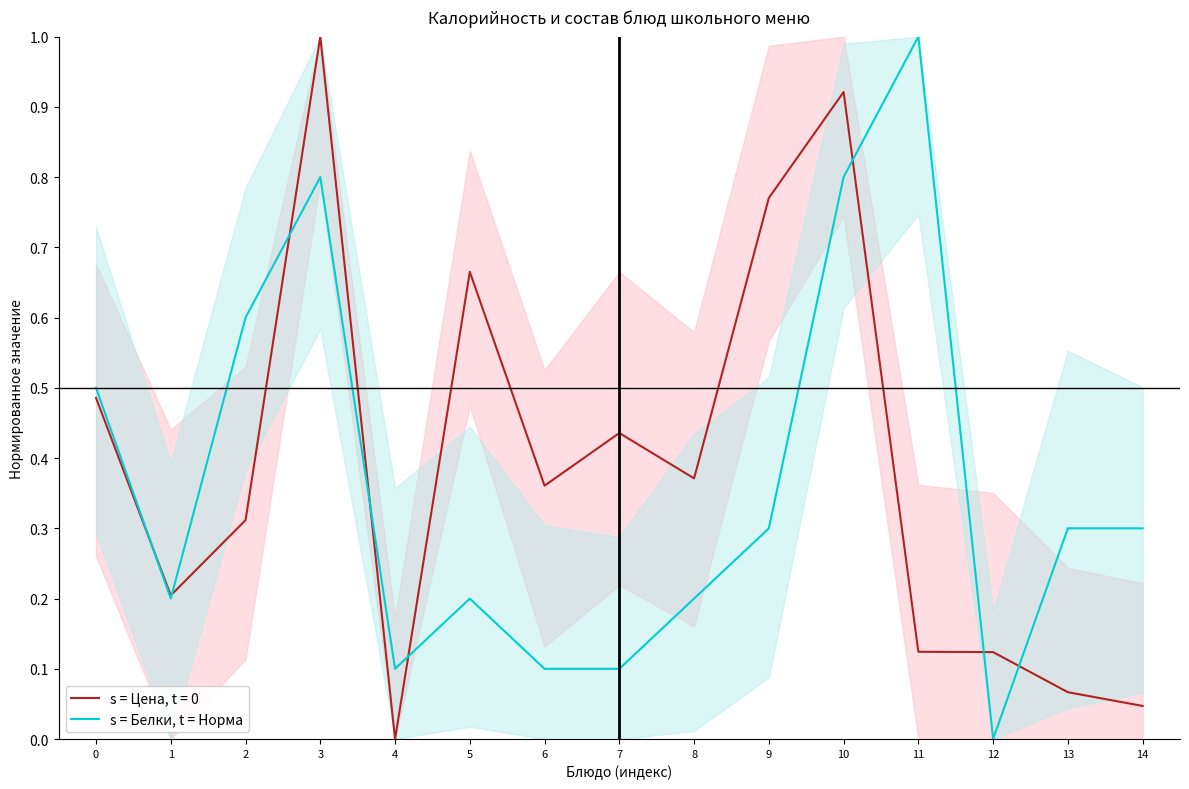

At which category does the data reach its first local peak?

3